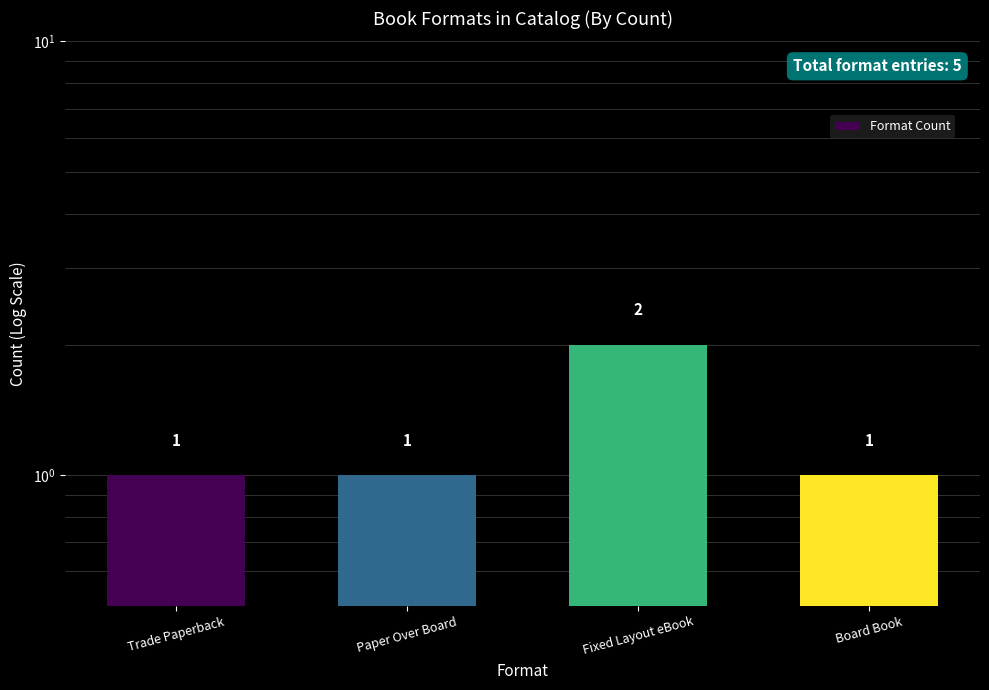

The value at Fixed Layout eBook is 2. True or false?

True